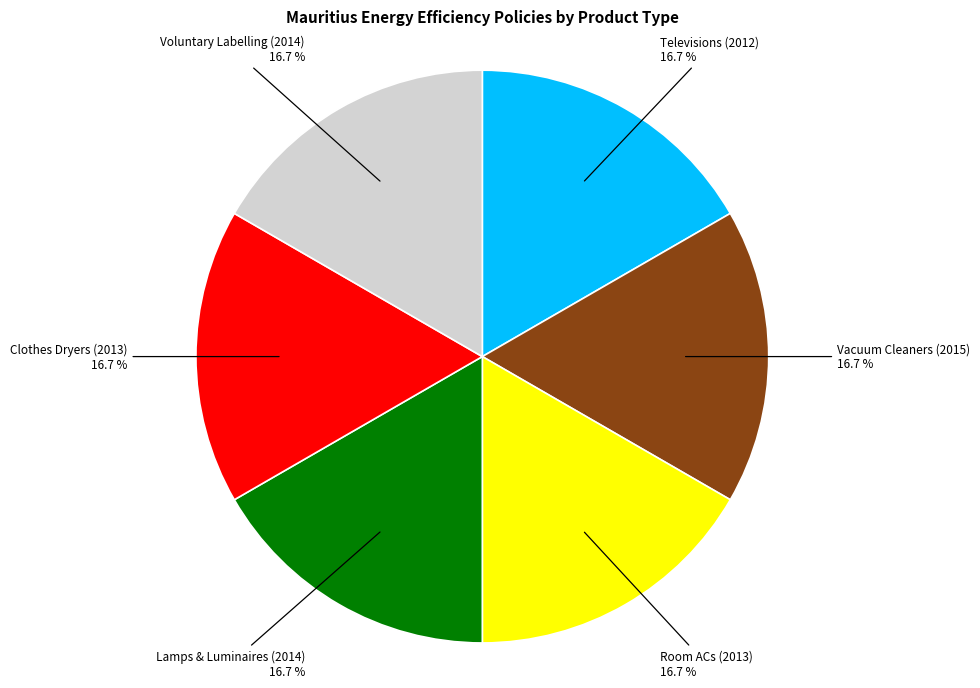

Approximately how many times larger is the value at Voluntary Labelling (2014) compared to Room ACs (2013)?

1.0